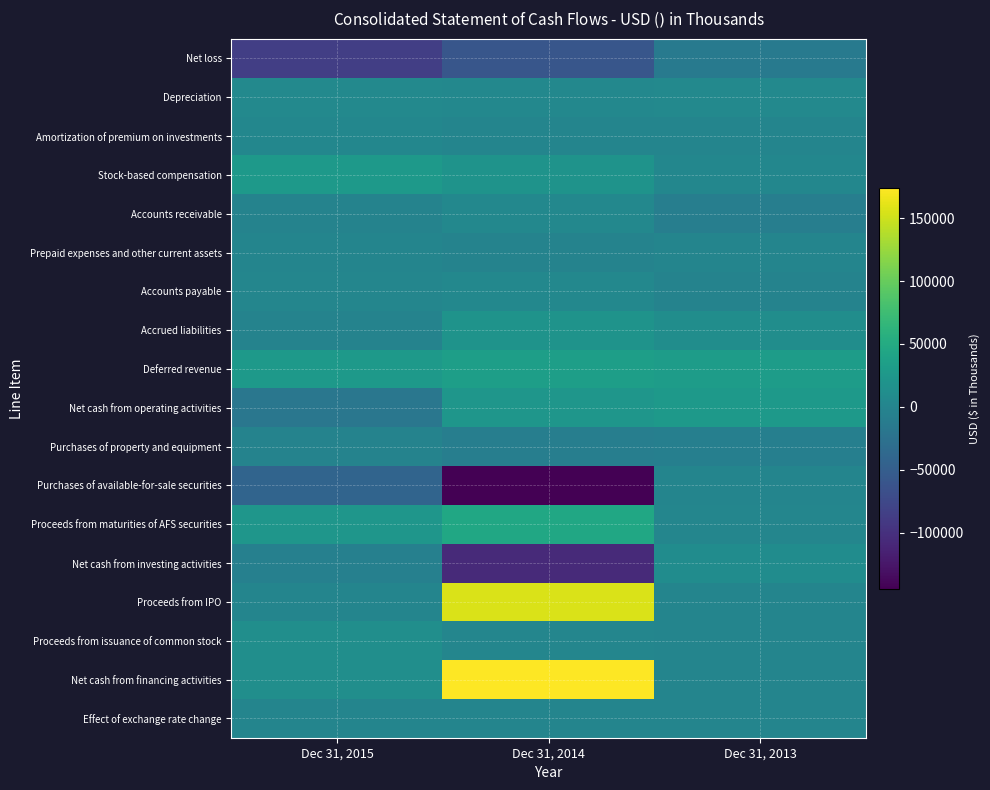

What is the spread (max minus min) of values at Dec 31, 2014?

318819